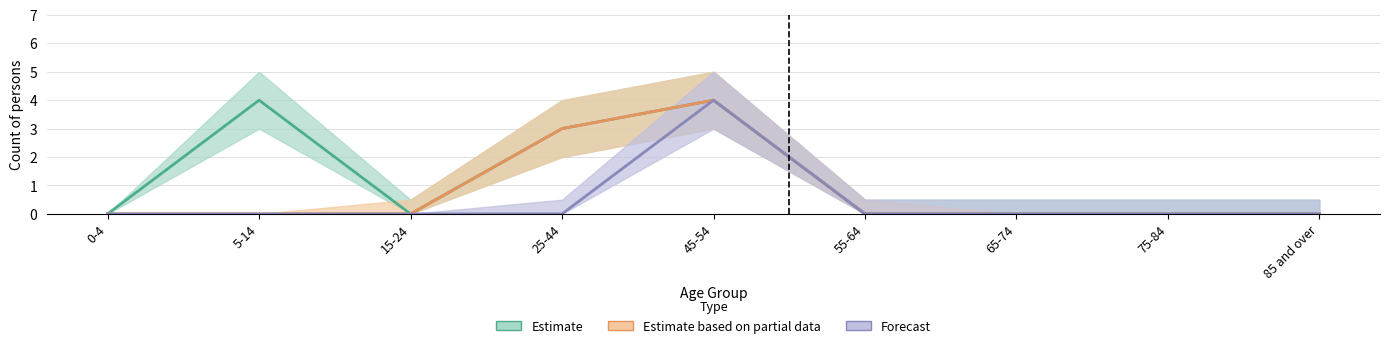

Which series changed the most between 5-14 and 85 and over?

Estimate